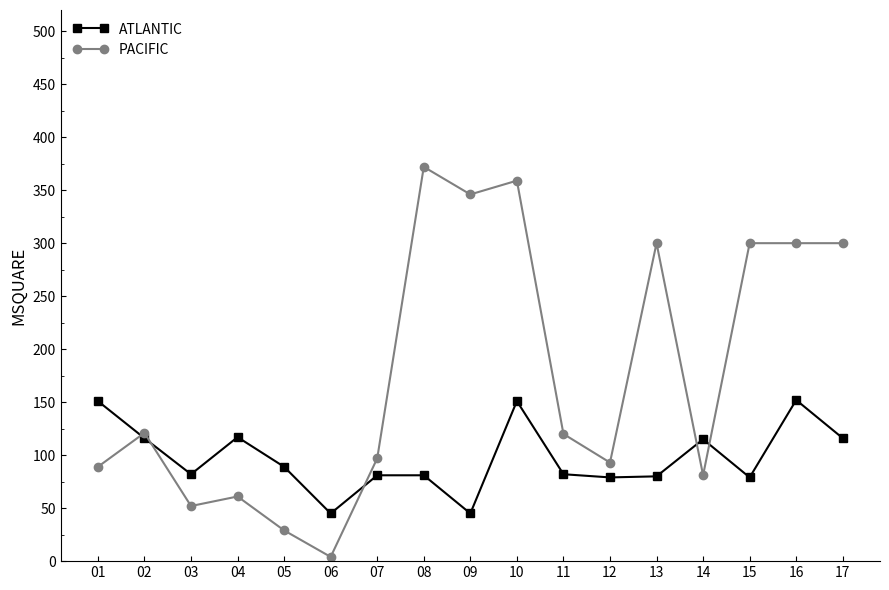

Which series ends up on top after the final intersection of PACIFIC and ATLANTIC?

PACIFIC